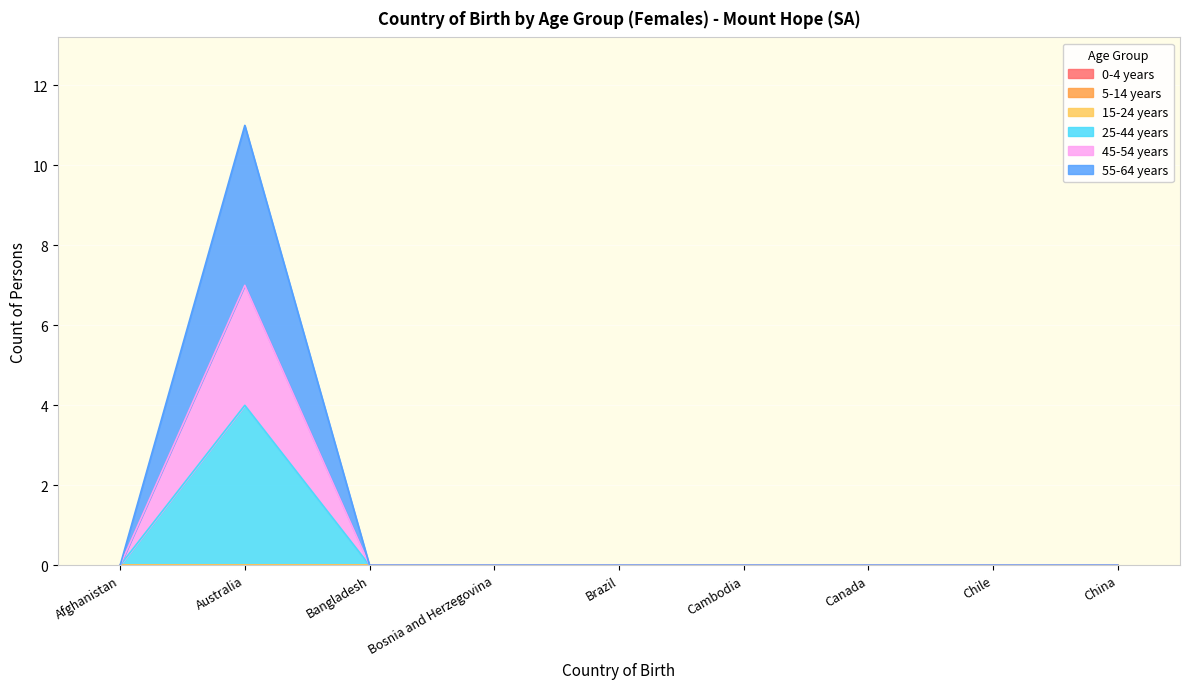

How many positive values does the 45-54 years series have?

1